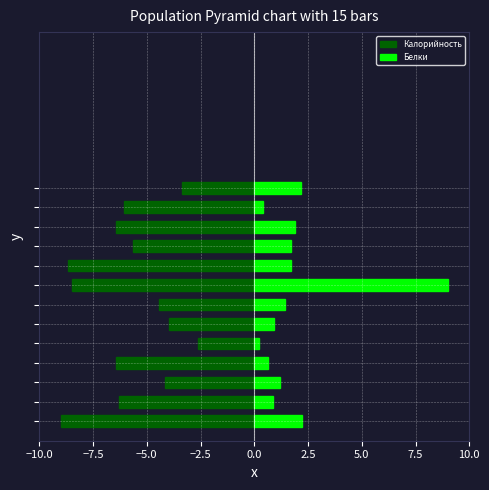

What is the value of the Калорийность bar at the 9th from the left?

-8.7